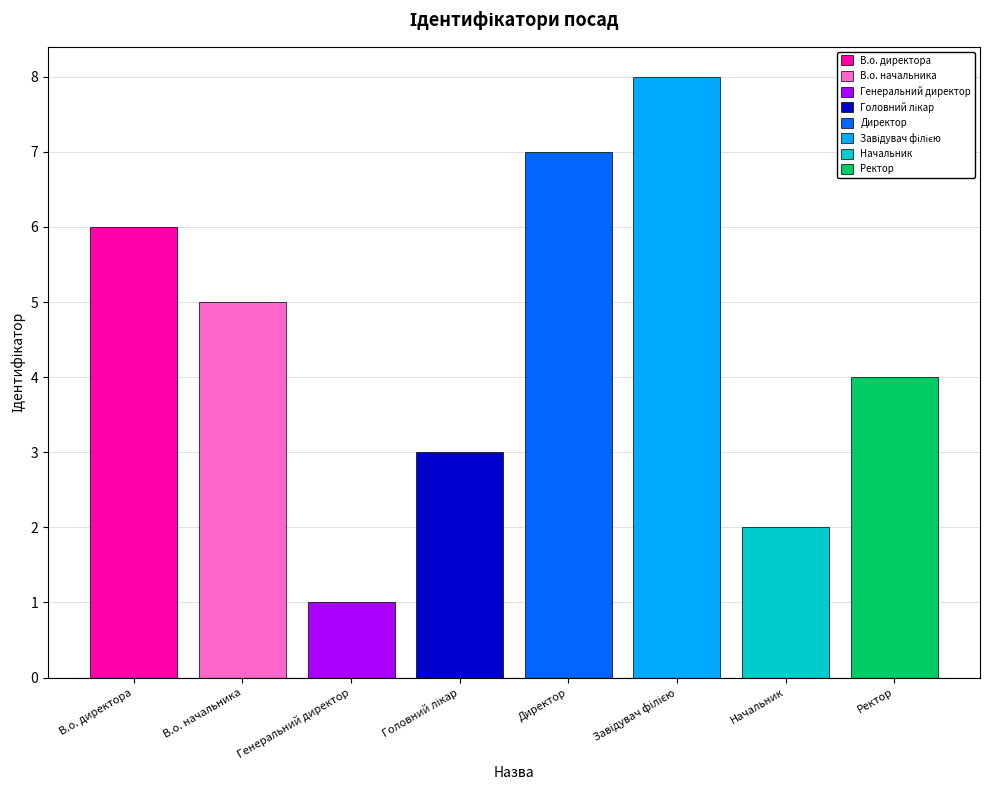

The value at Генеральний директор is 1. True or false?

True